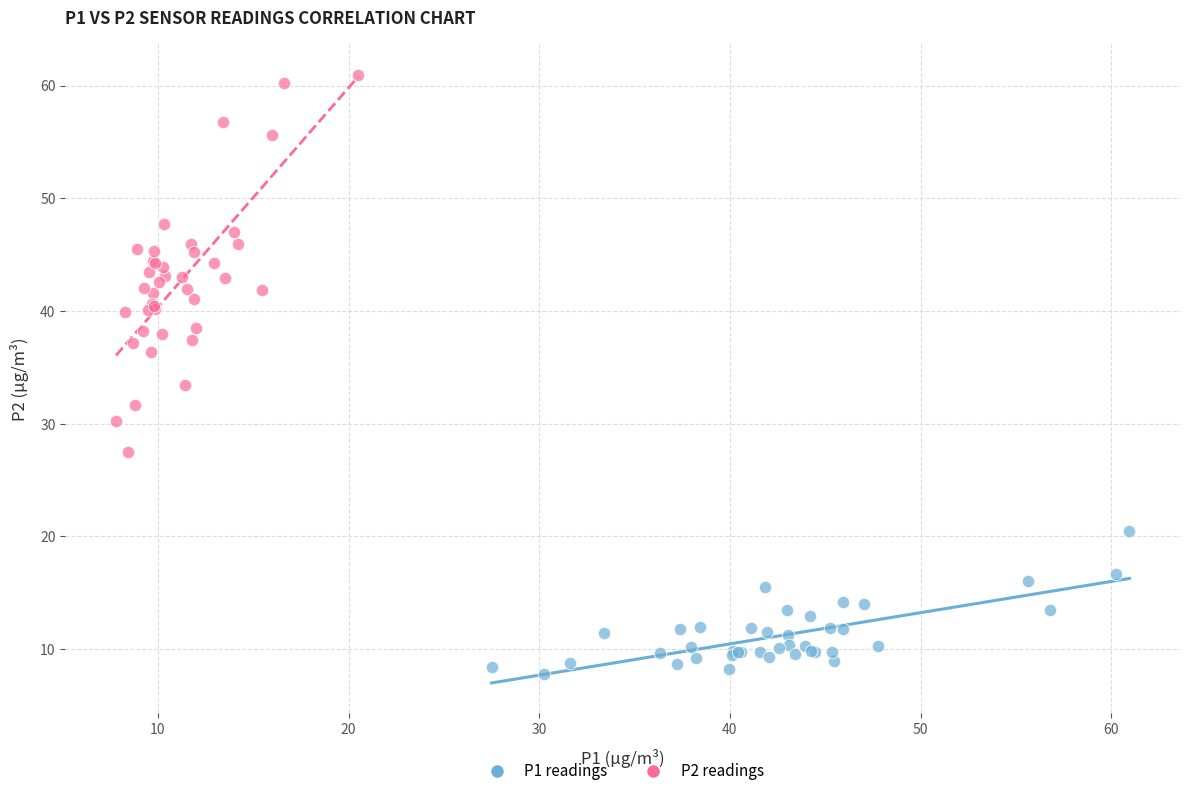

Which series contains the lowest Y value?

P1 readings